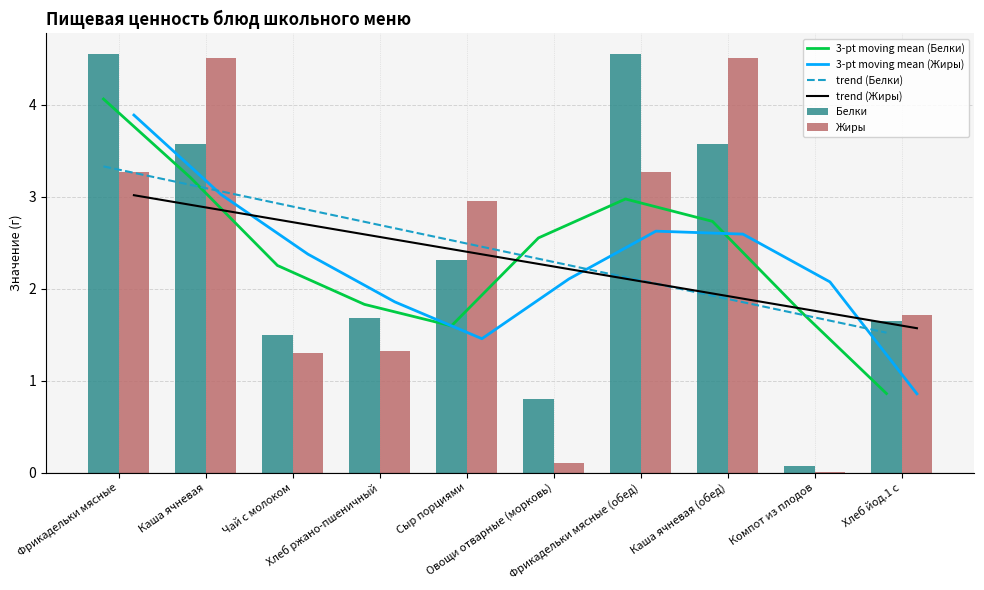

Rank the series at Каша ячневая from highest to lowest value.

Жиры, Белки, 3-pt moving mean (Белки), trend (Белки), 3-pt moving mean (Жиры), trend (Жиры)